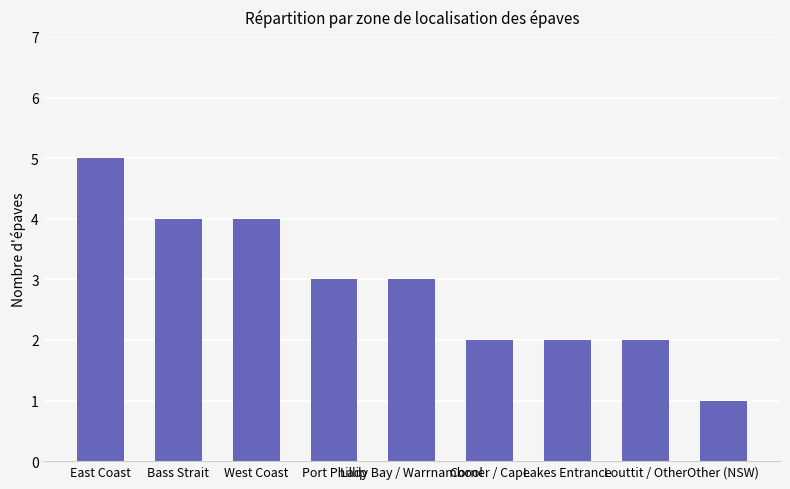

How many bars are there in total?

9